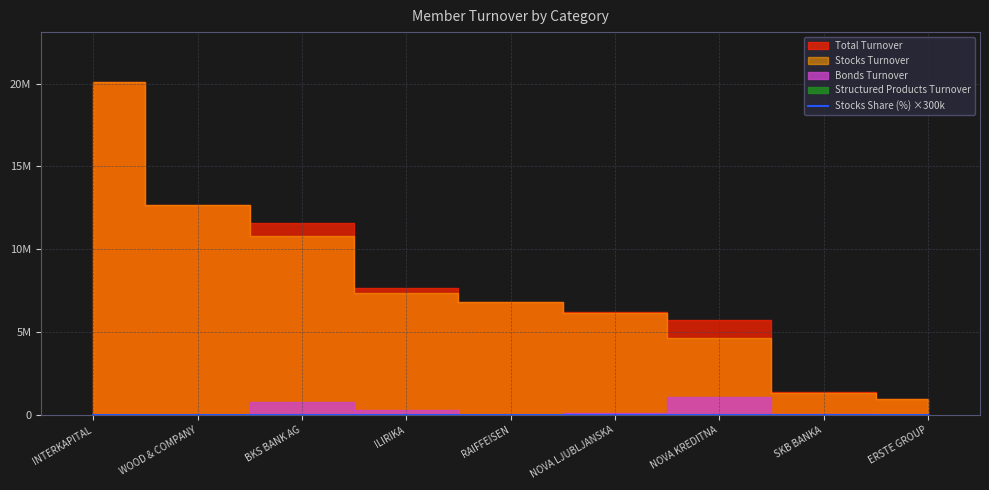

Which has a higher value, WOOD & COMPANY or NOVA KREDITNA?

WOOD & COMPANY